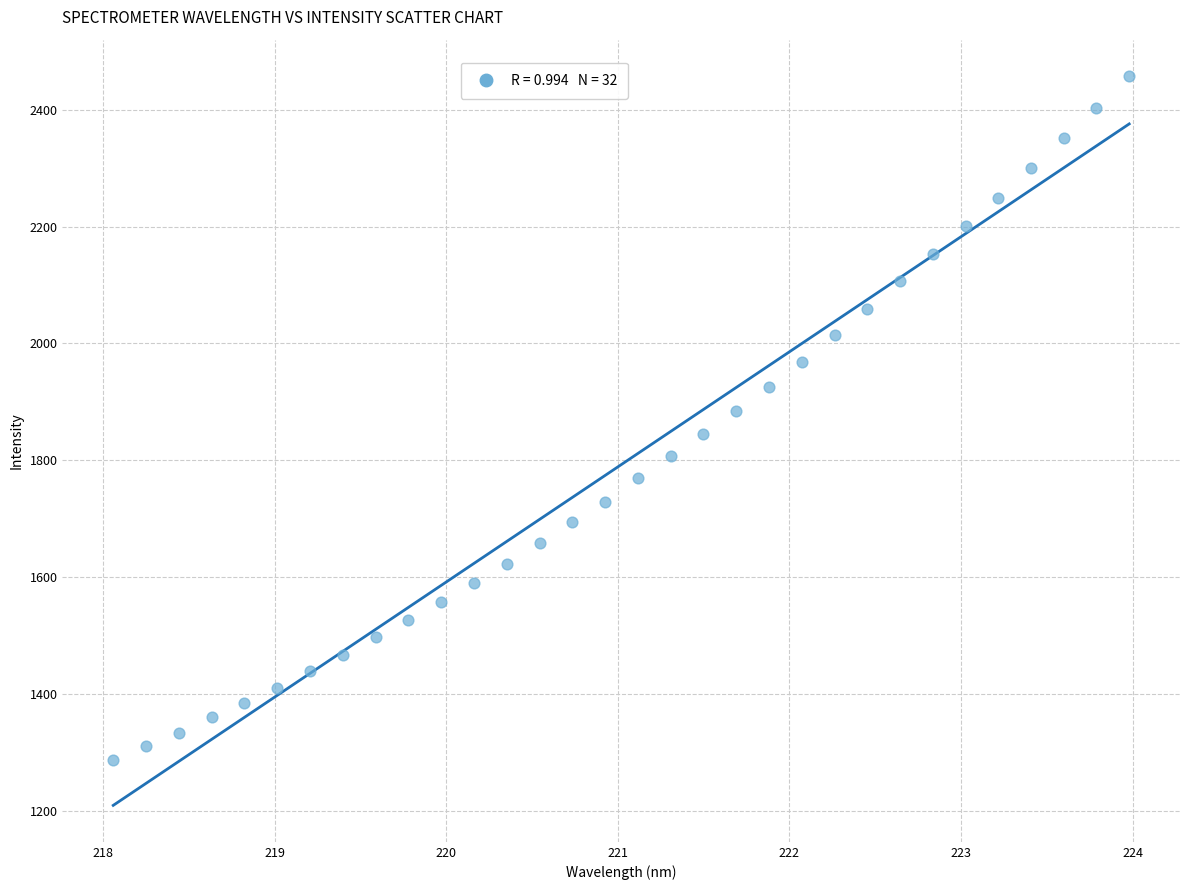

What is the range of X values (max minus min)?

5.9